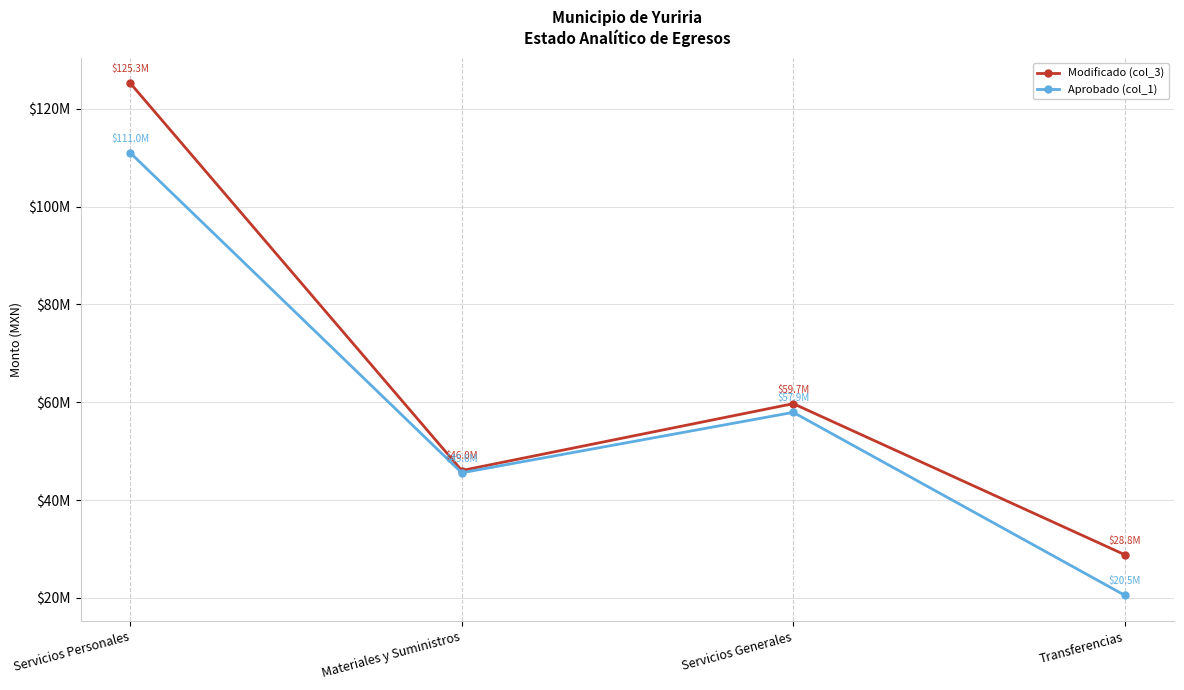

What is the maximum value shown in the chart?

125251501.0